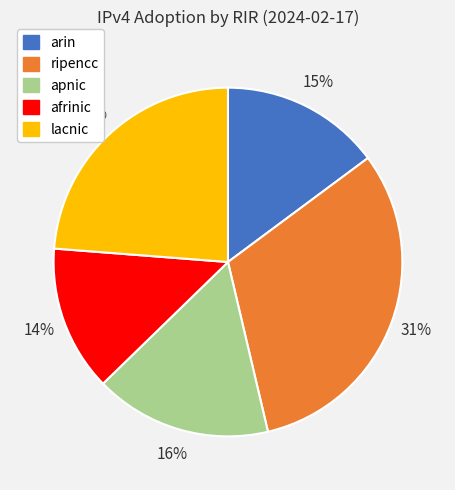

Which has a higher value, ripencc or afrinic?

ripencc